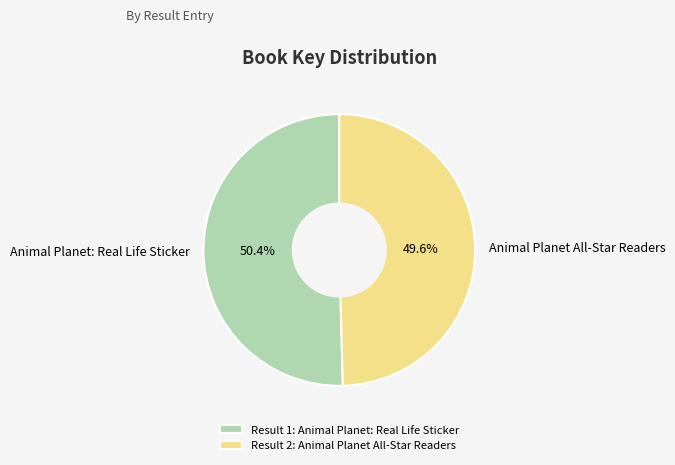

What portion of the pie excludes Animal Planet: Real Life Sticker?

49.6%